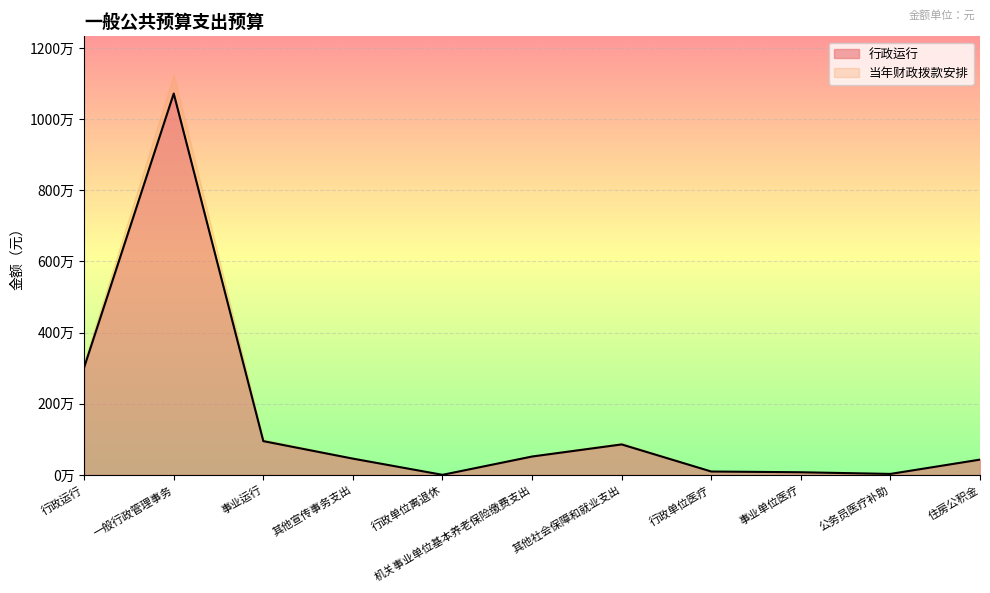

Rank the categories by value from highest to lowest.

一般行政管理事务, 行政运行, 事业运行, 其他社会保障和就业支出, 机关事业单位基本养老保险缴费支出, 其他宣传事务支出, 住房公积金, 行政单位医疗, 事业单位医疗, 公务员医疗补助, 行政单位离退休